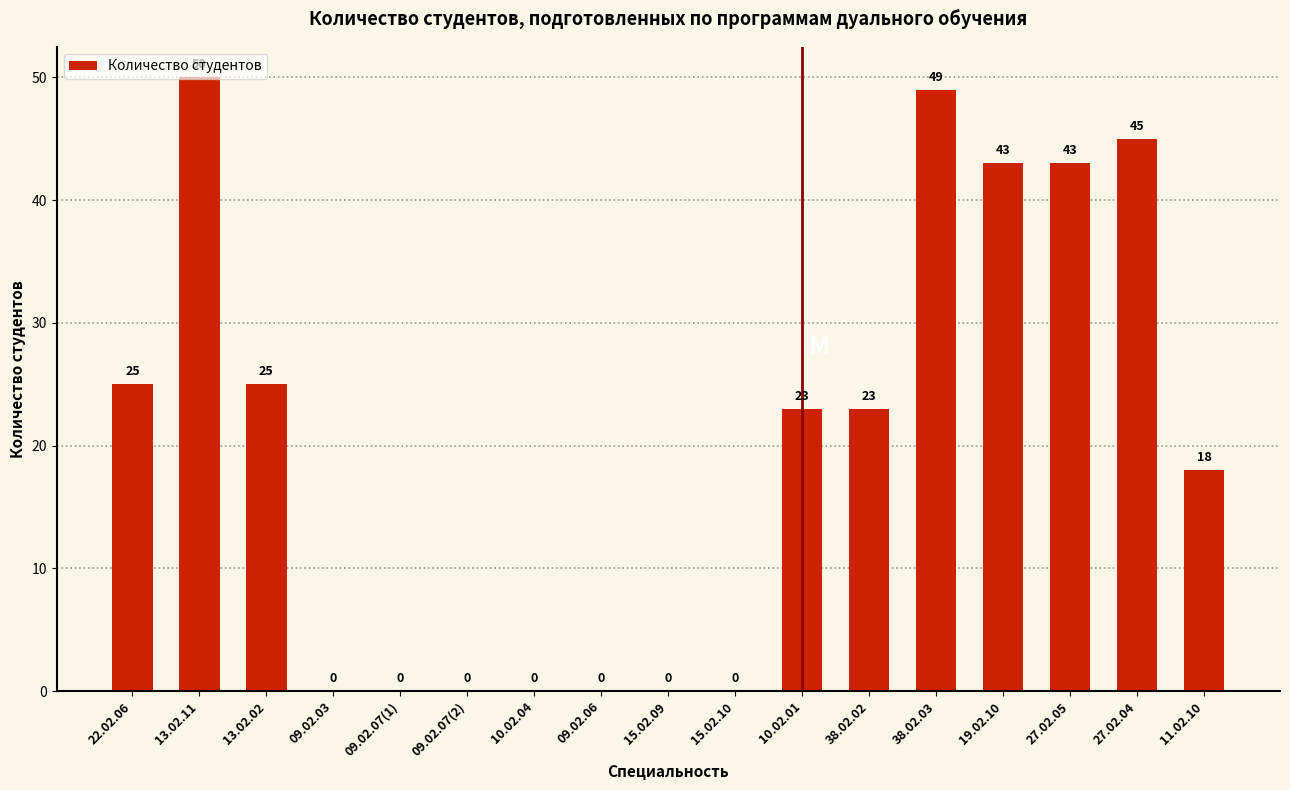

Which label corresponds to the largest value in the chart?

13.02.11